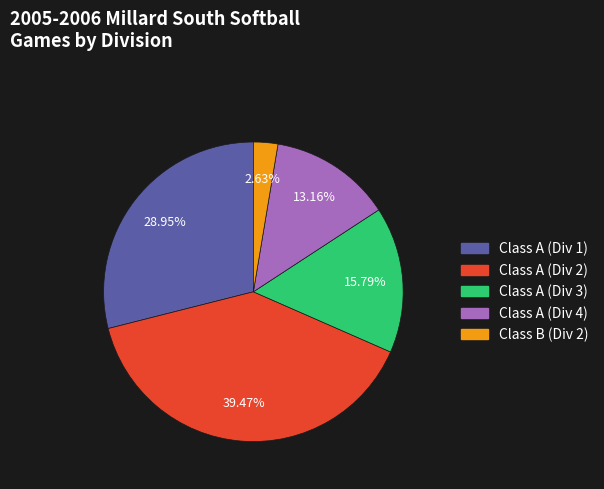

Rank the categories by value from highest to lowest.

Class A (Div 2), Class A (Div 1), Class A (Div 3), Class A (Div 4), Class B (Div 2)